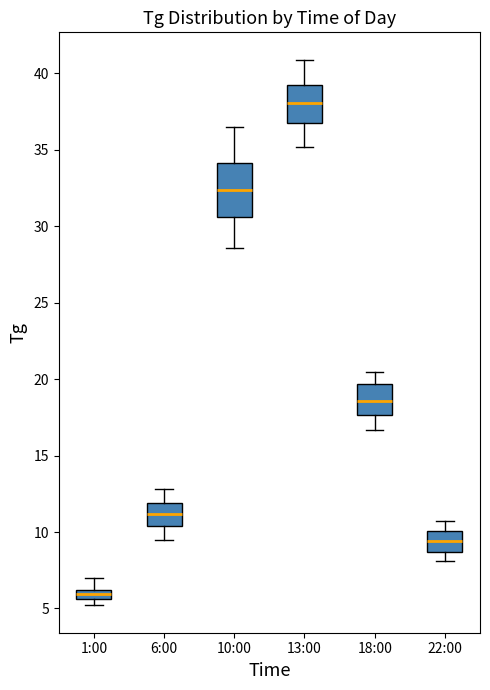

Where does the upper whisker of the box for 18:00 end on the y-axis? The values are not printed on the chart, so give them approximately, as read against the axis.

20.5